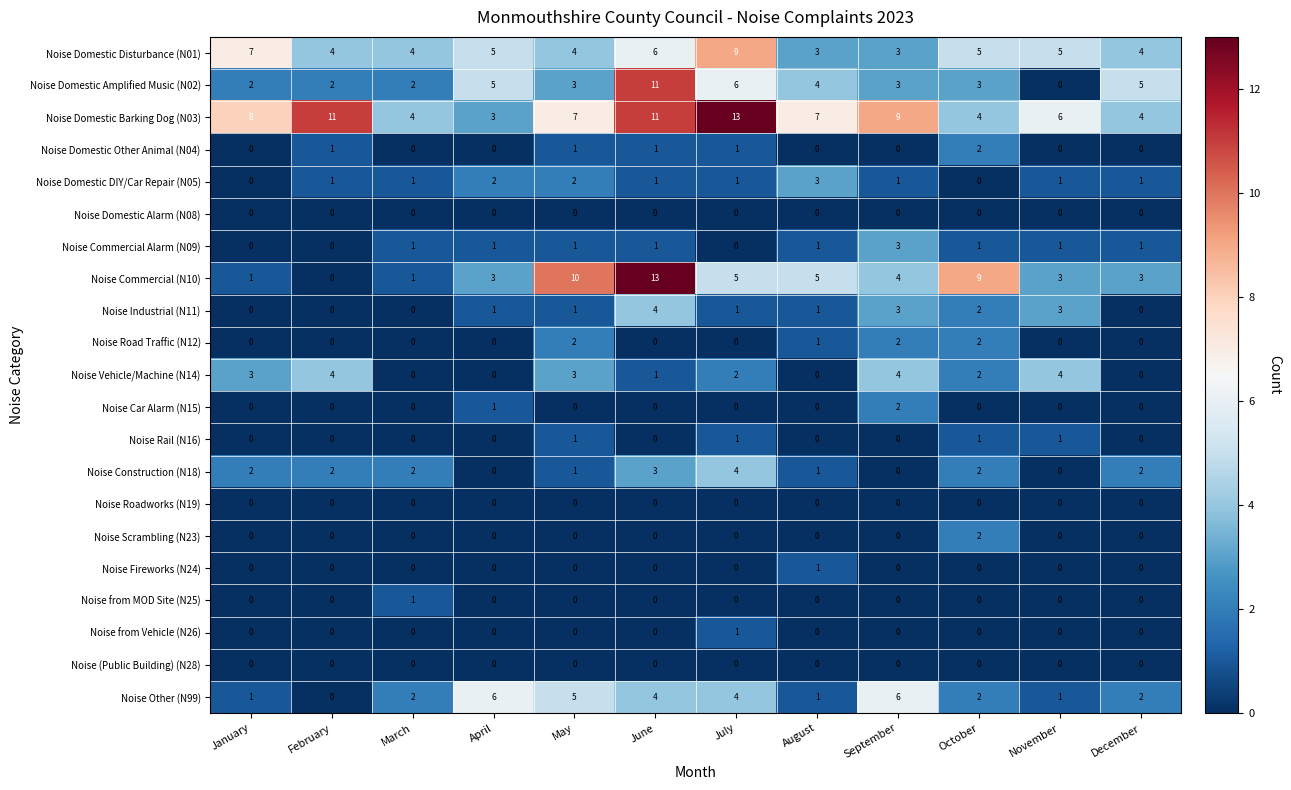

At which category is the sum across all series the highest?

June